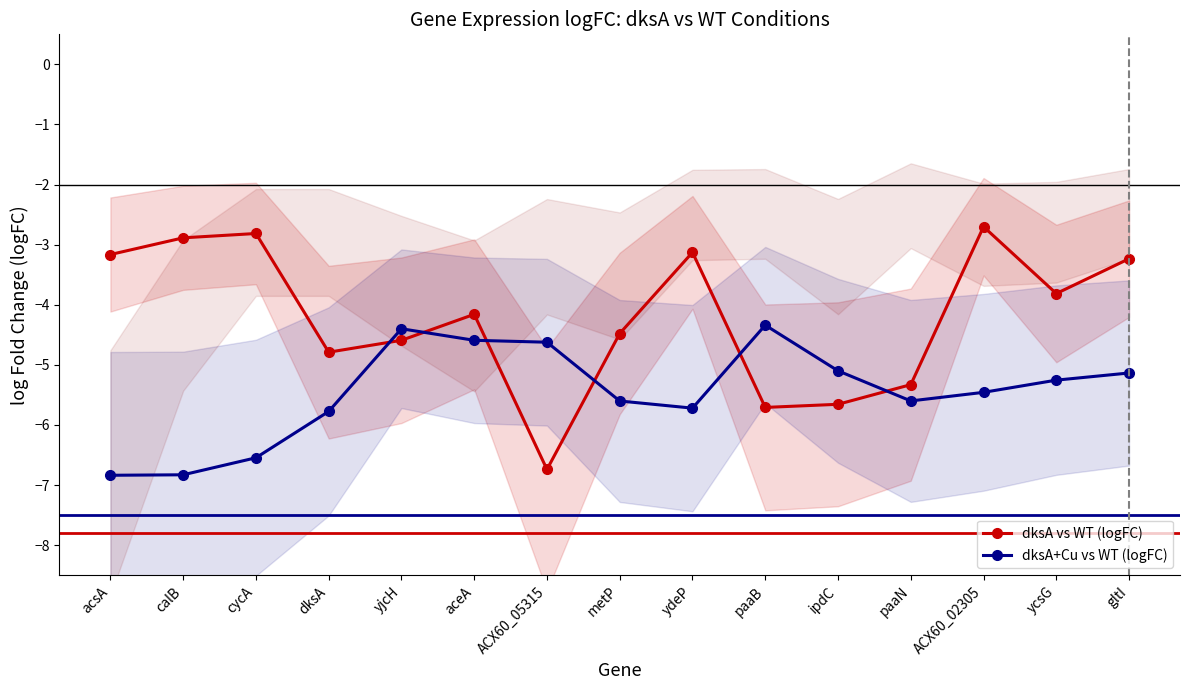

True or false: dksA+Cu vs WT (logFC) has a value of -4.6 at aceA.

True